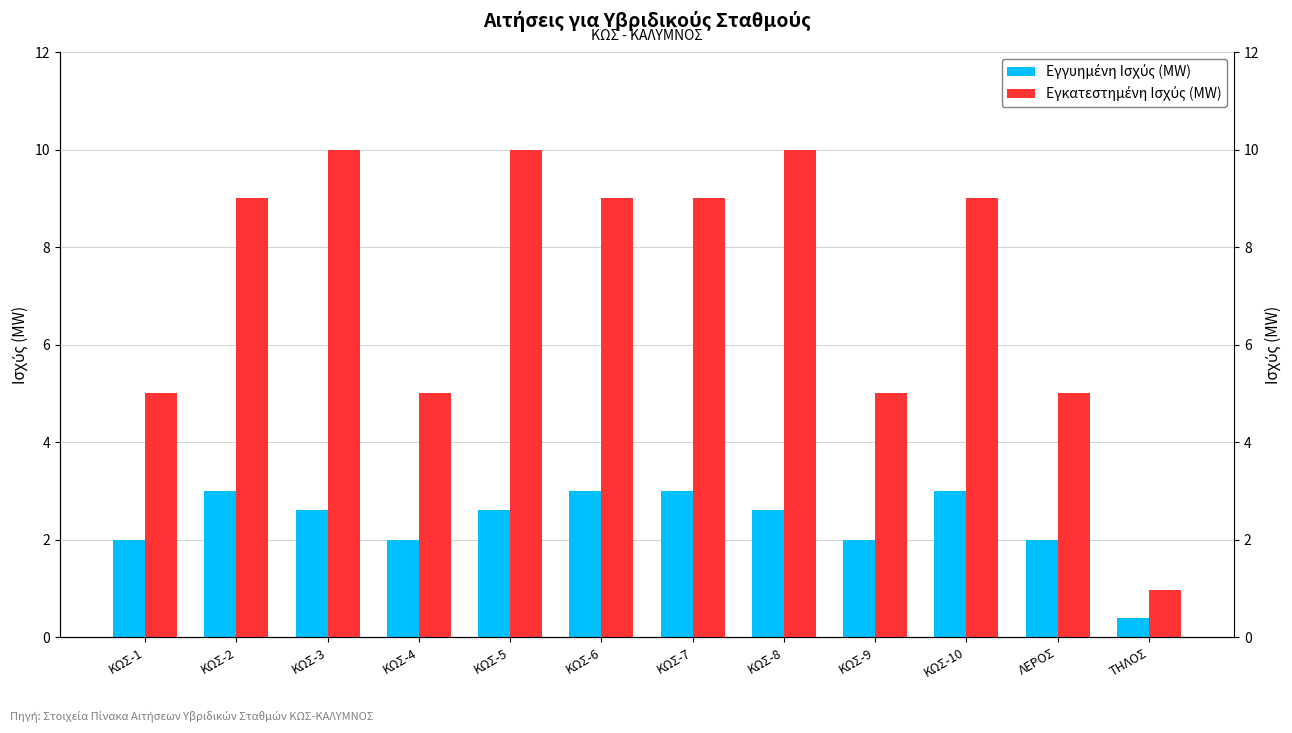

What is the minimum value for Εγκατεστημένη Ισχύς (MW)?

1.0